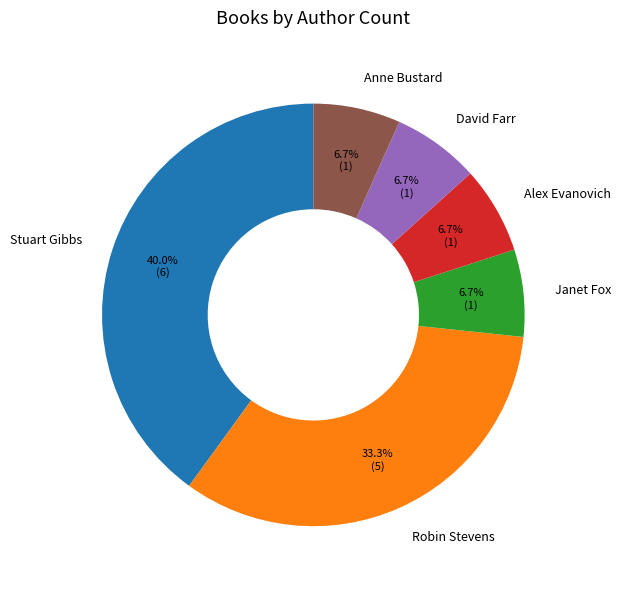

Approximately how many times larger is the value at Anne Bustard compared to Stuart Gibbs?

0.2